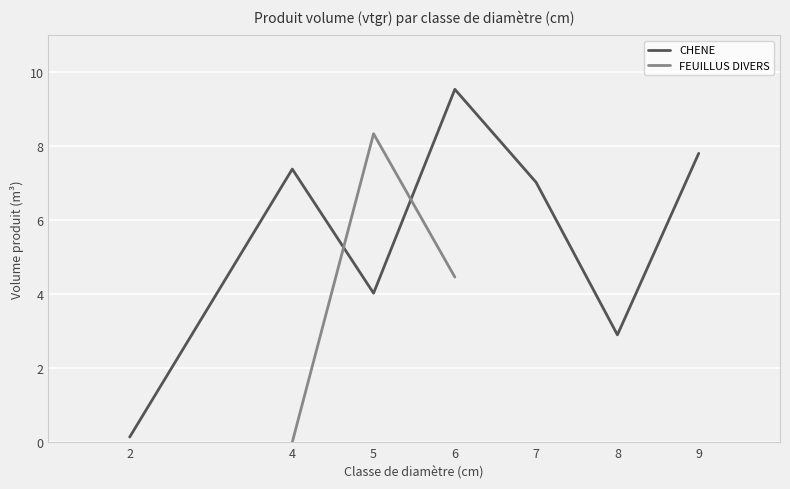

True or false: CHENE has a value of 2.5 at 5.

False